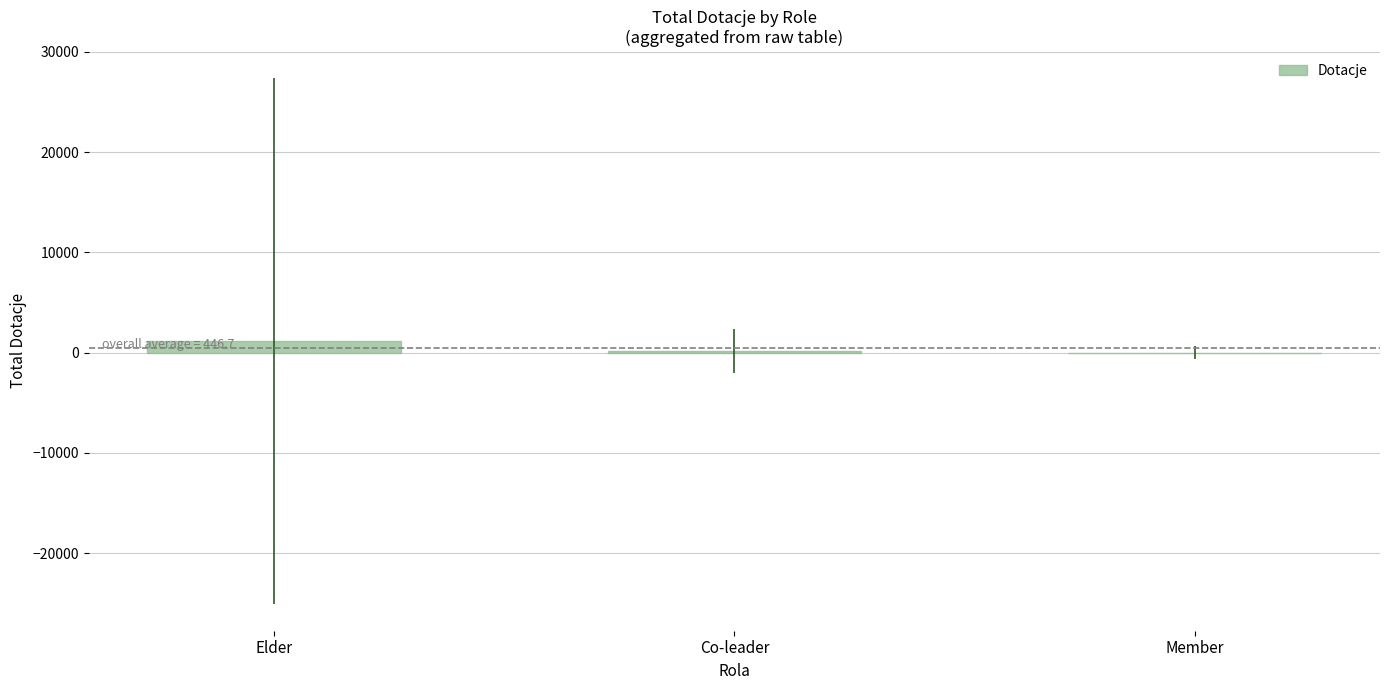

What is the change in value from Elder to Member?

-1166